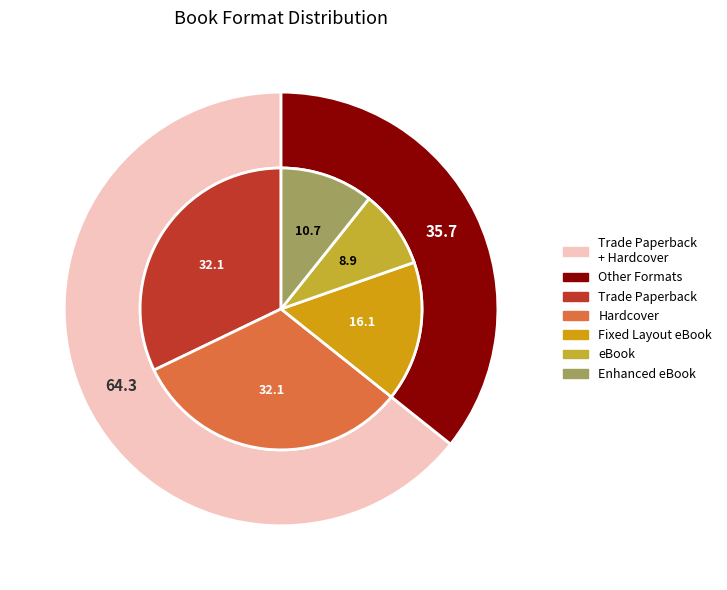

To the nearest percent, what percentage of the pie is Fixed Layout eBook?

16%